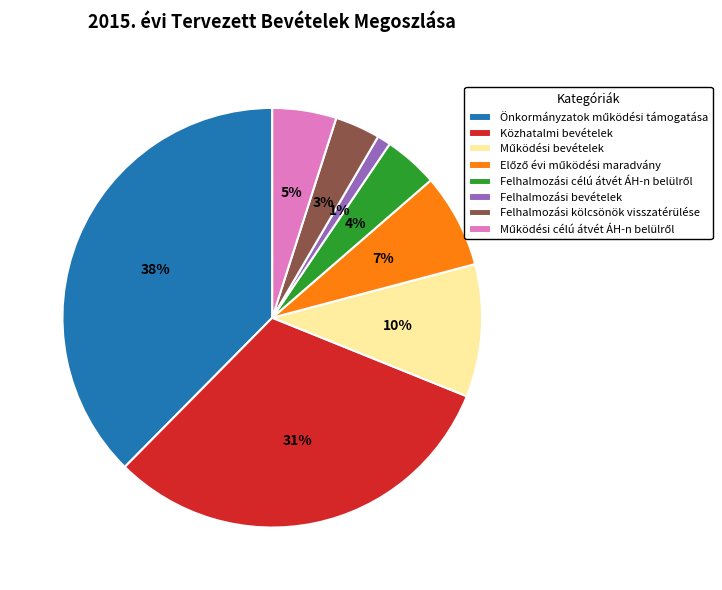

Count the number of slices in the pie.

8